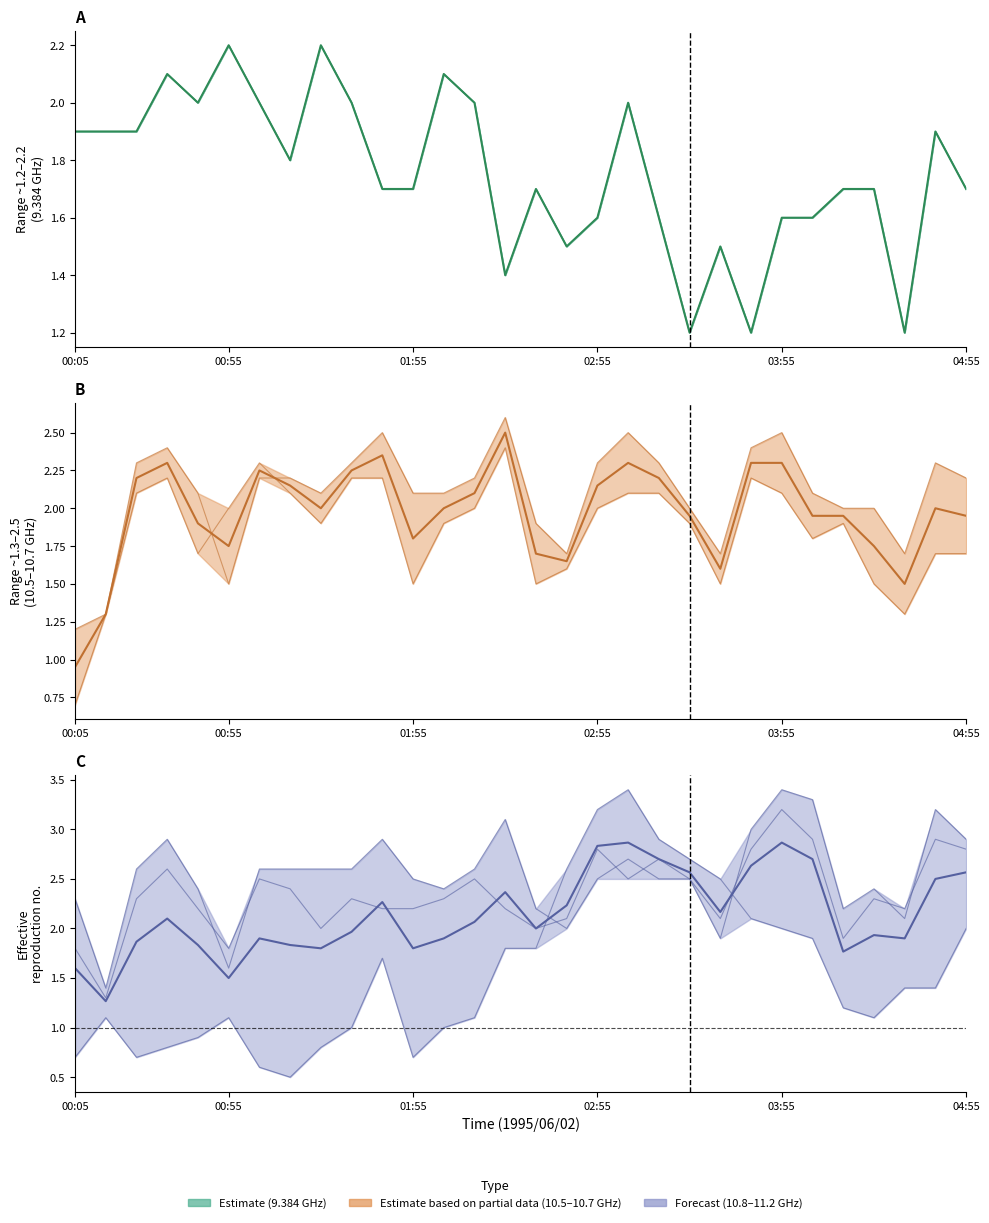

The Estimate (mid) series shows 2.1 at 16. True or false?

False